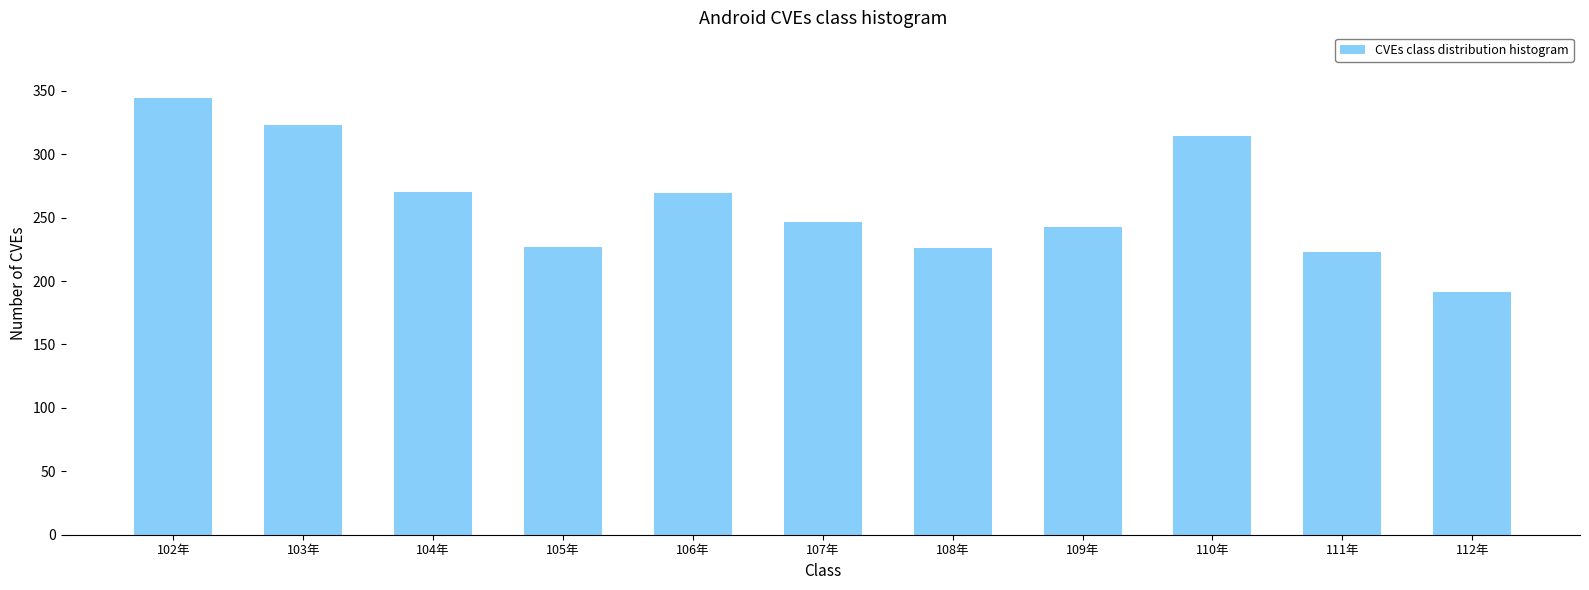

What is the label of the 8th bar from the right?

105年